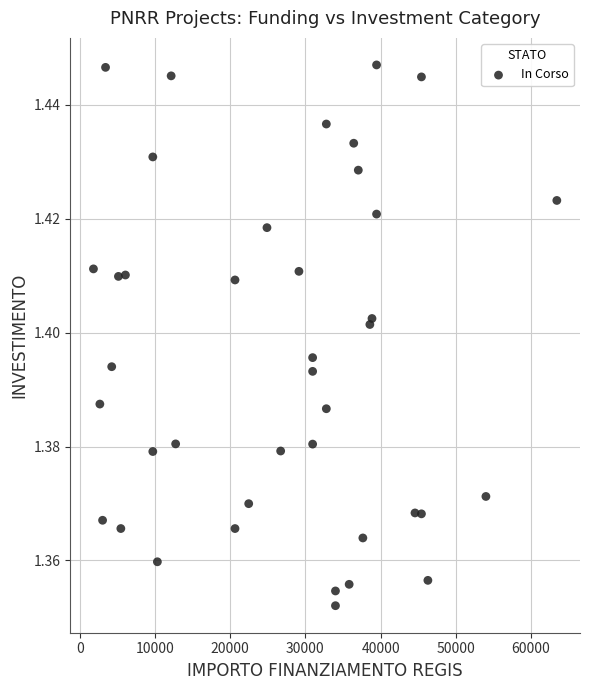

What is the range of X values (max minus min)?

61597.0